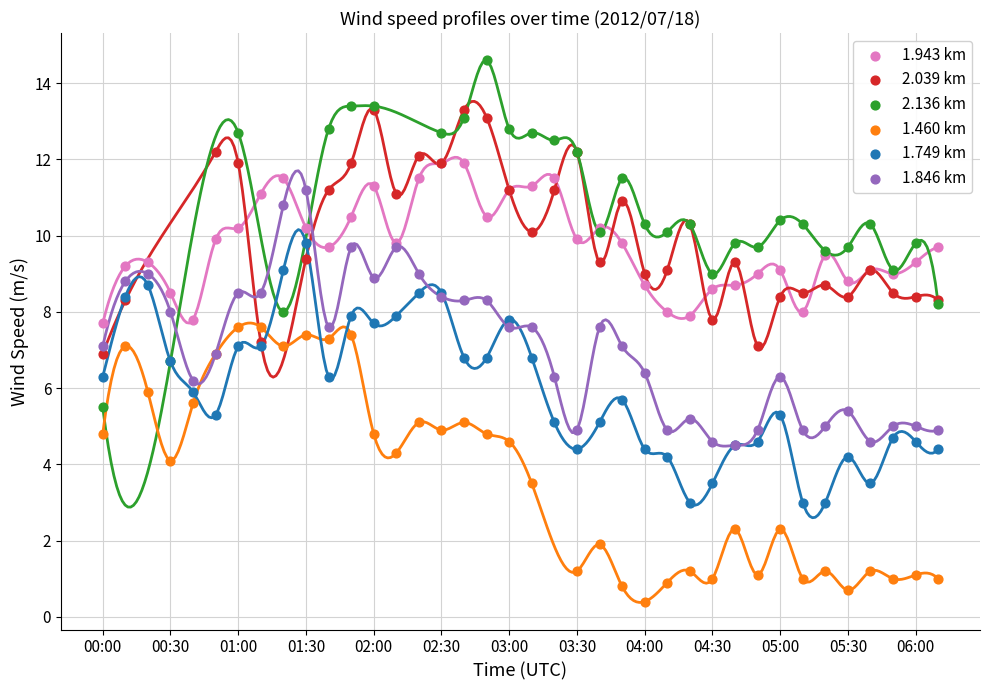

Which series has the widest spread of Y values?

2.136 km